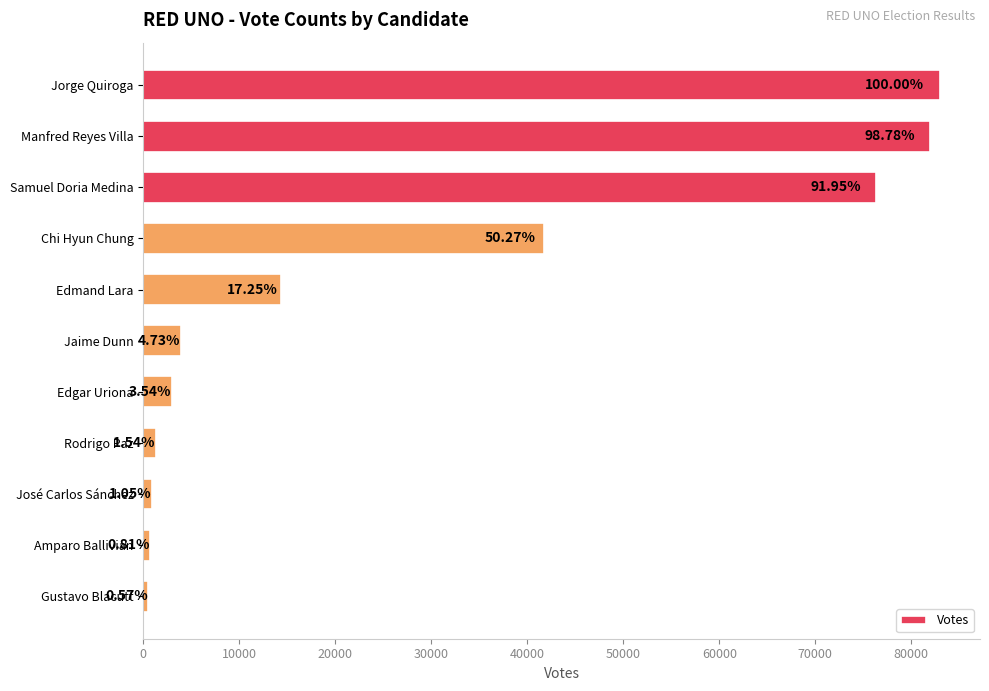

What is the difference between the maximum and minimum values?

82532